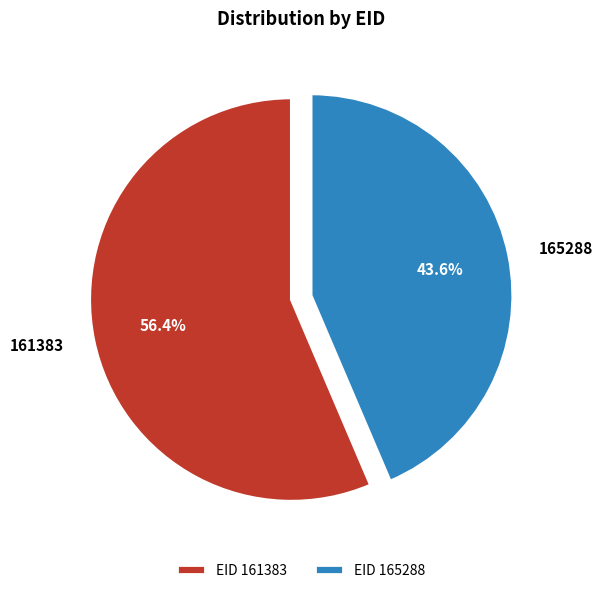

The 161383 slice represents 56% of the pie. True or false?

True